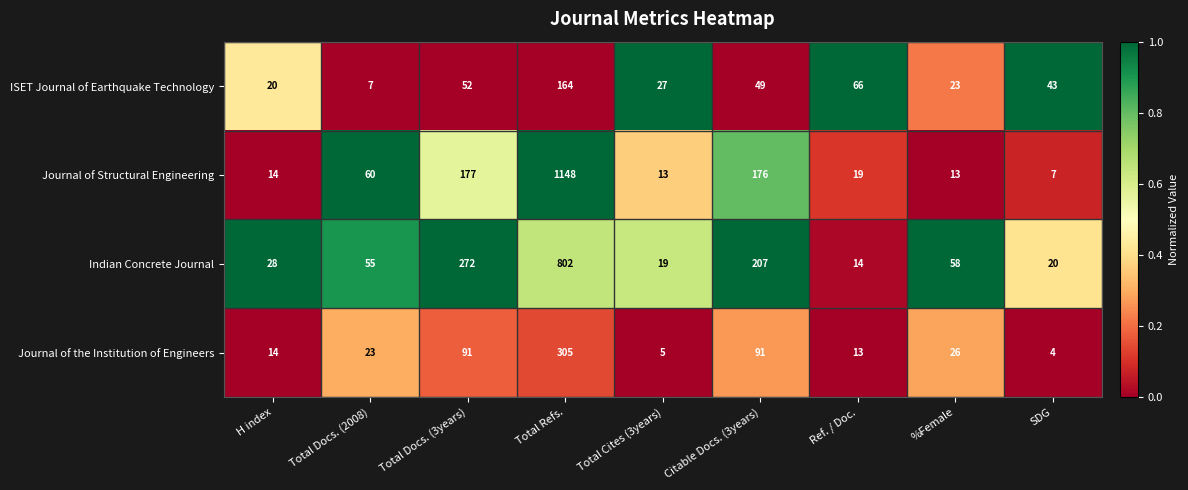

Which category has the lowest value across all series?

SDG